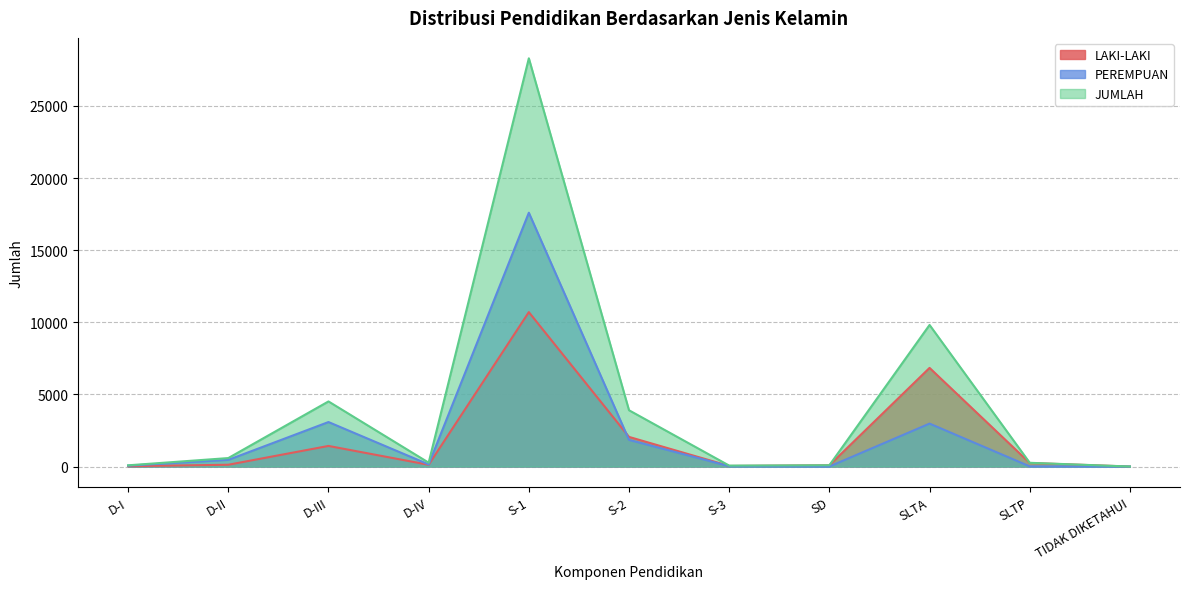

Rank the series by their maximum value, from highest to lowest.

JUMLAH, PEREMPUAN, LAKI-LAKI